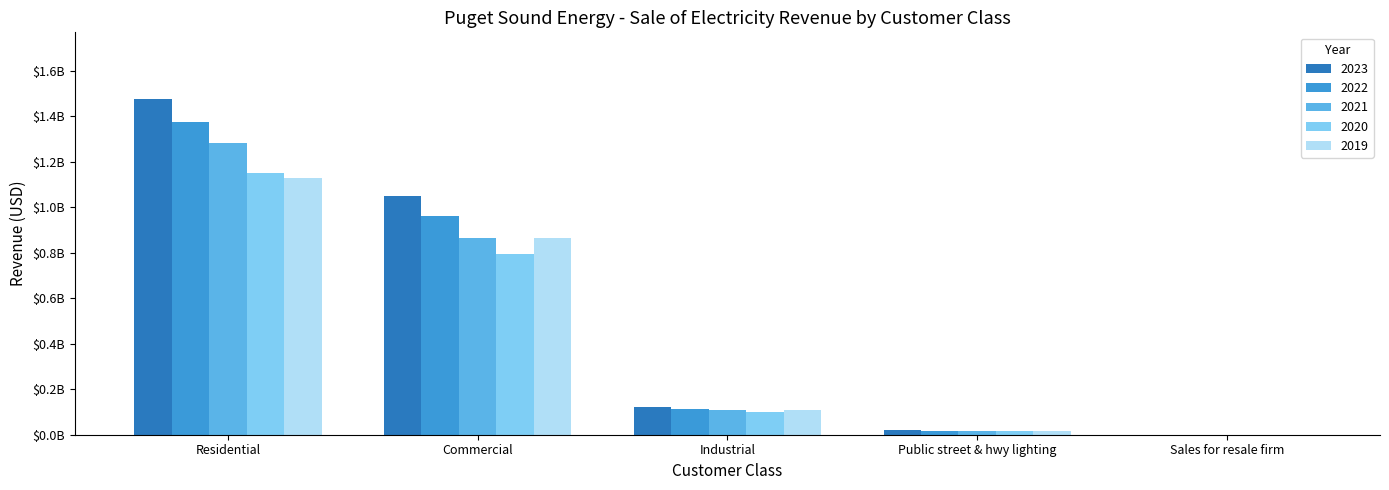

What is the value of the 2020 bar at the 1st from the left?

1149353328.1